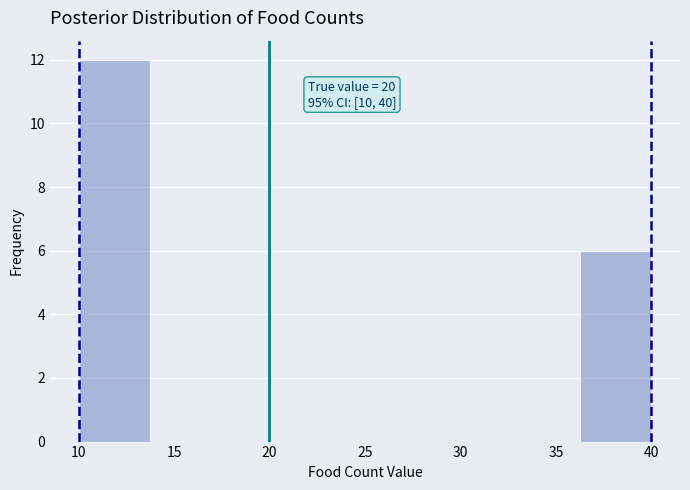

Which range on the x-axis has the tallest bar?

10.00 to 13.75